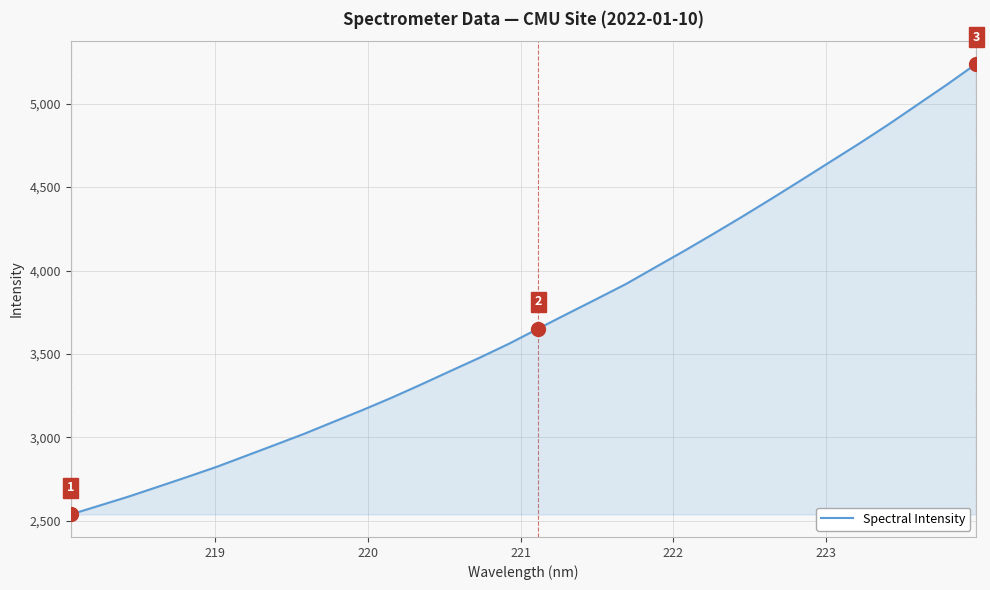

How many lines are shown in the chart?

1